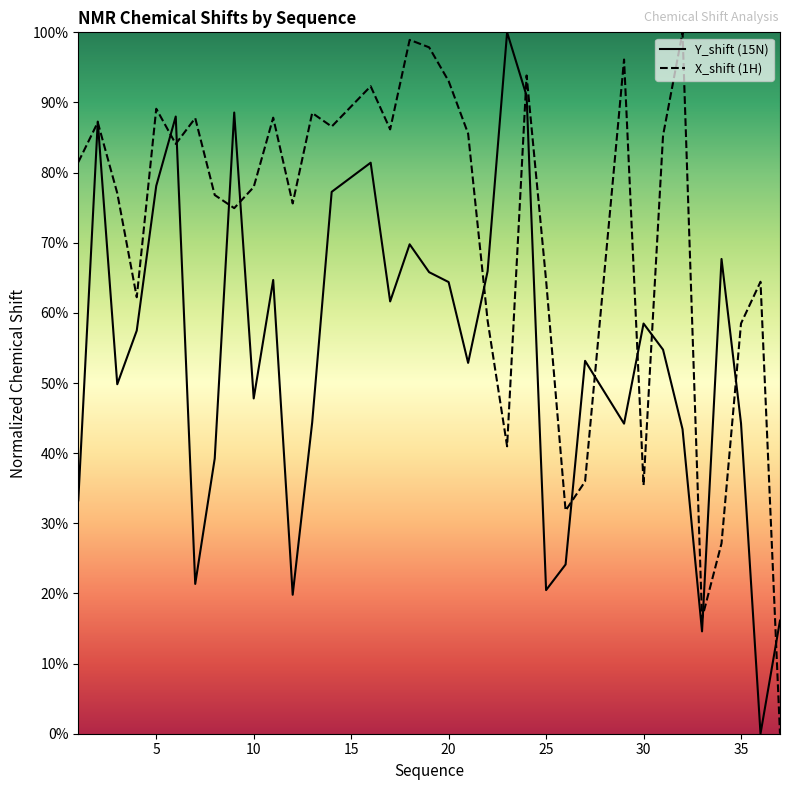

How many lines are shown in the chart?

2